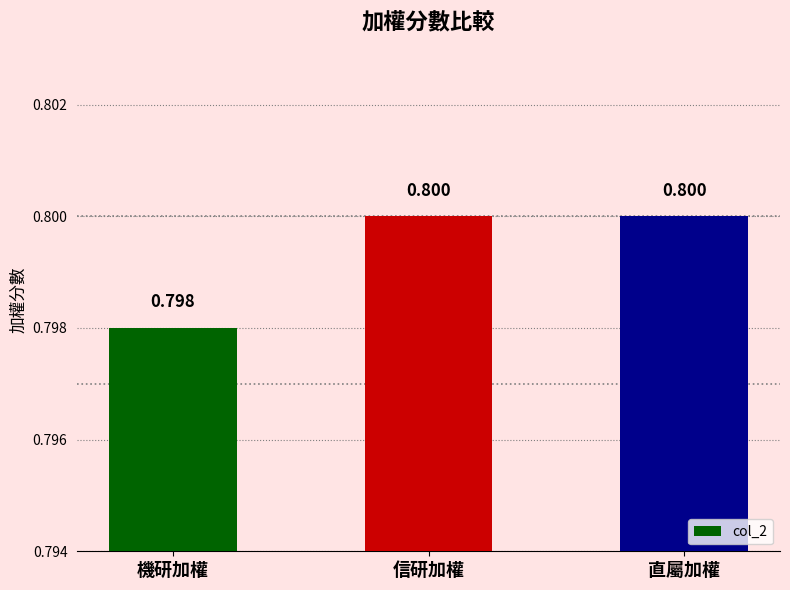

Reading left to right, transcribe all the data shown in this chart.

機研加權=0.8	信研加權=0.8	直屬加權=0.8